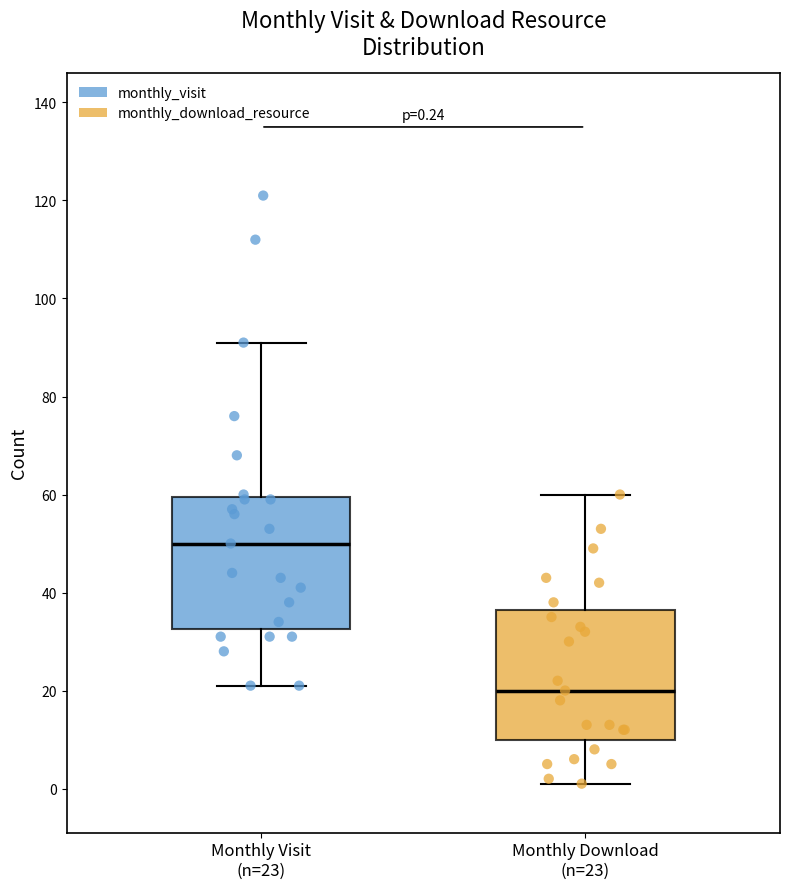

Which box's median line is the highest?

Monthly Visit (n=23)